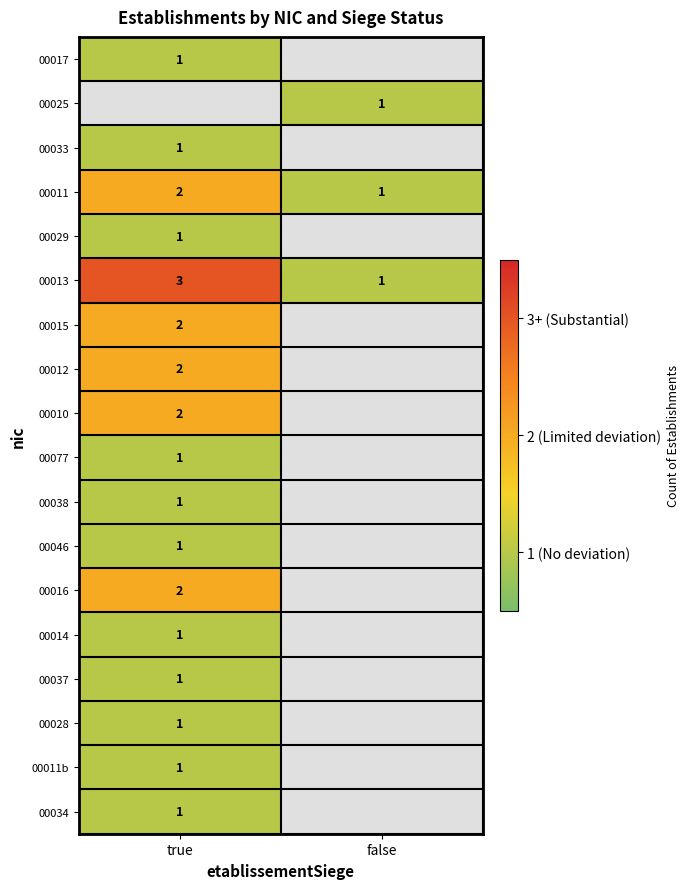

The value of 00014 at true is 1. True or false?

True